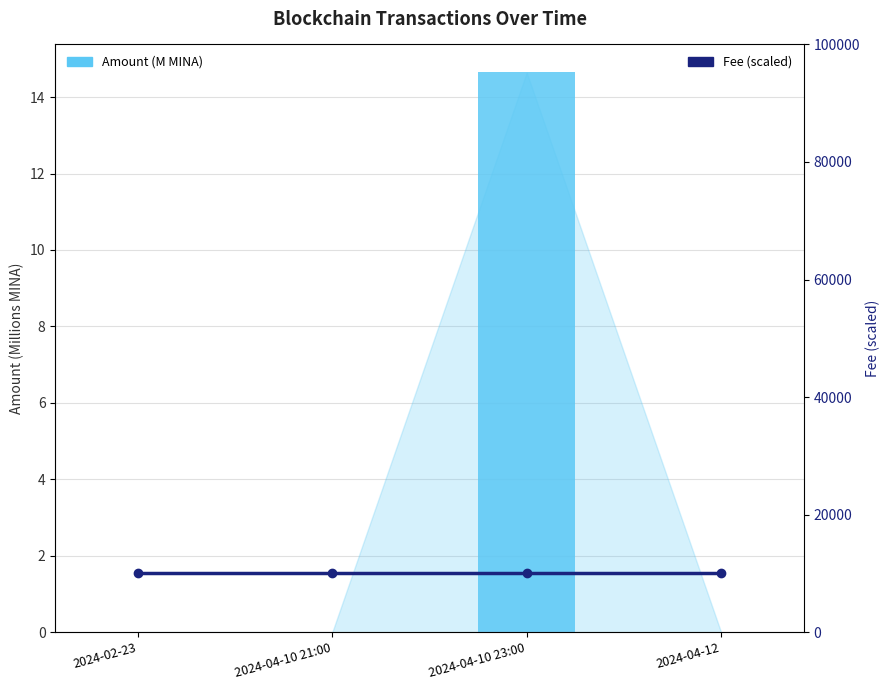

How many categories are shown in the chart?

4